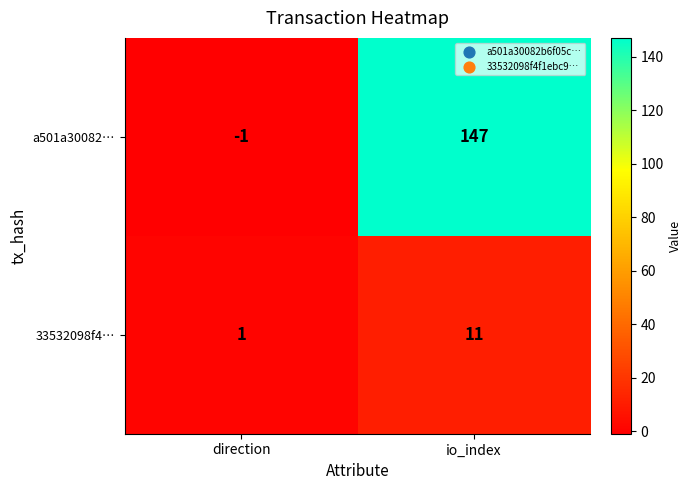

The a501a30082… series shows -1 at direction. True or false?

True